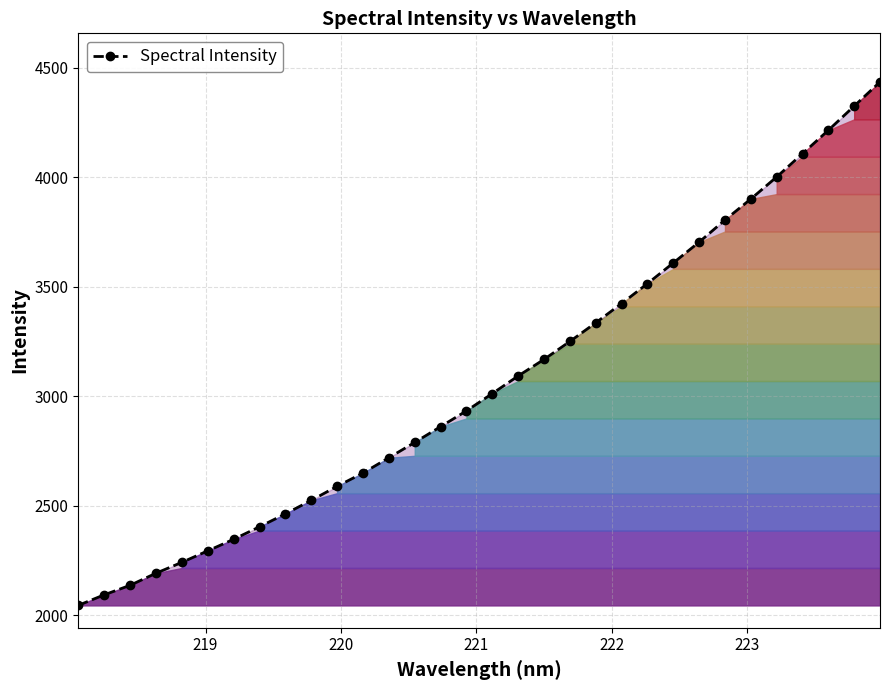

What is the value of the 17th point from the left?

3012.4